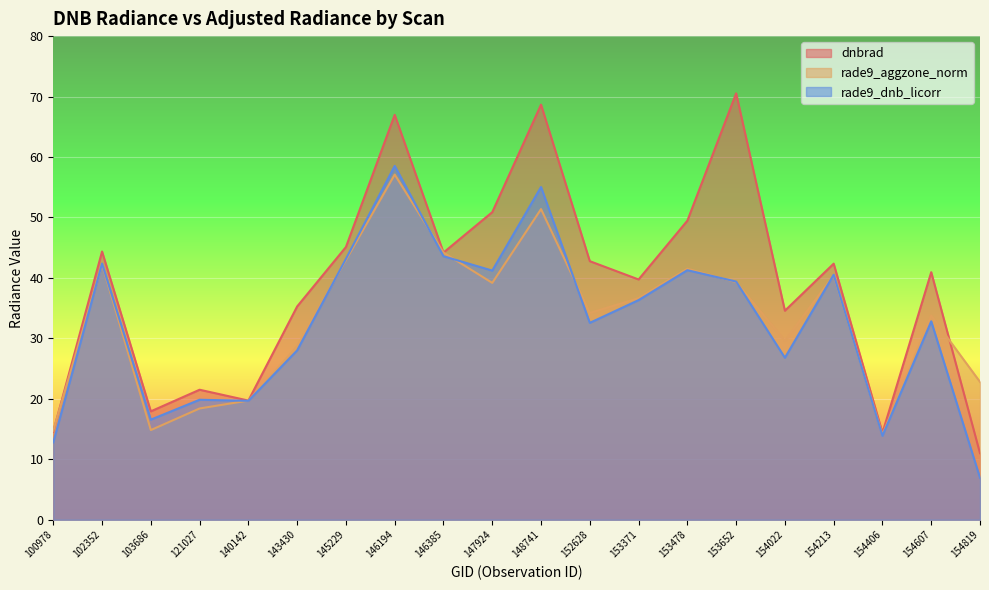

How many series are shown in this chart?

3